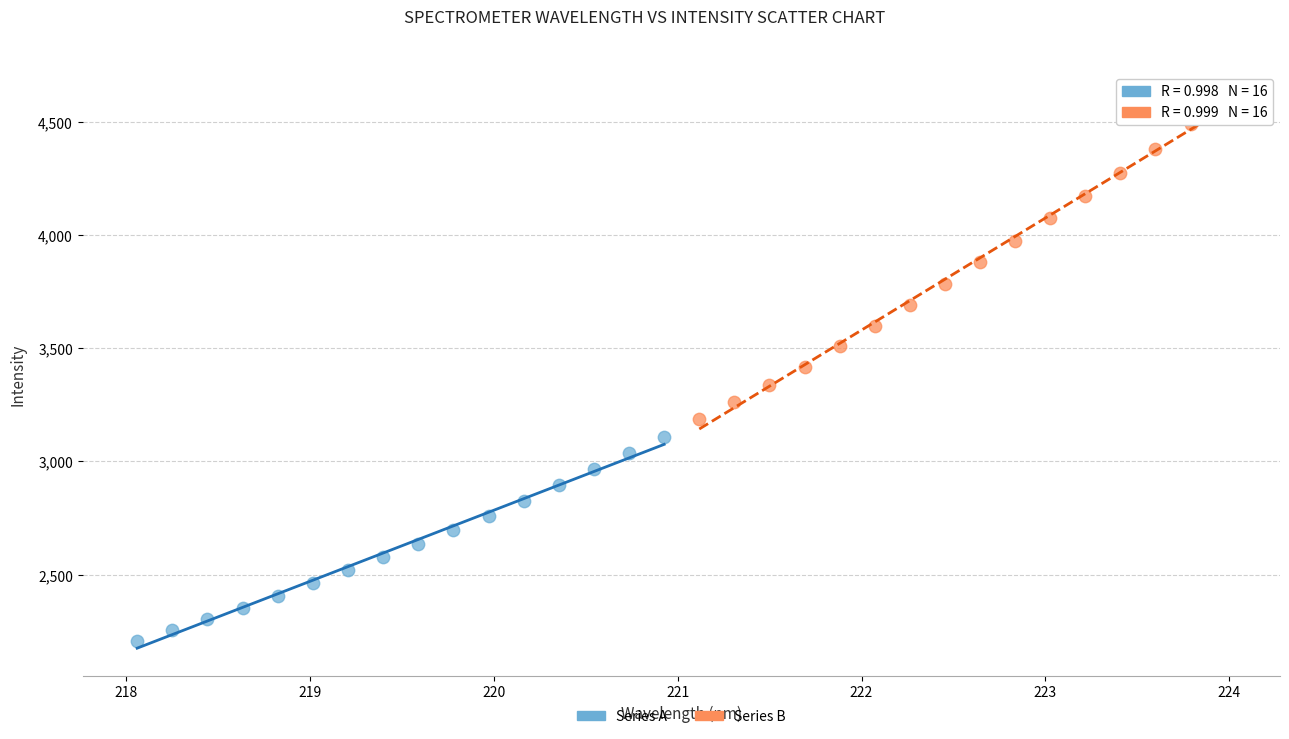

Which series has the largest Y range (max minus min)?

Series B